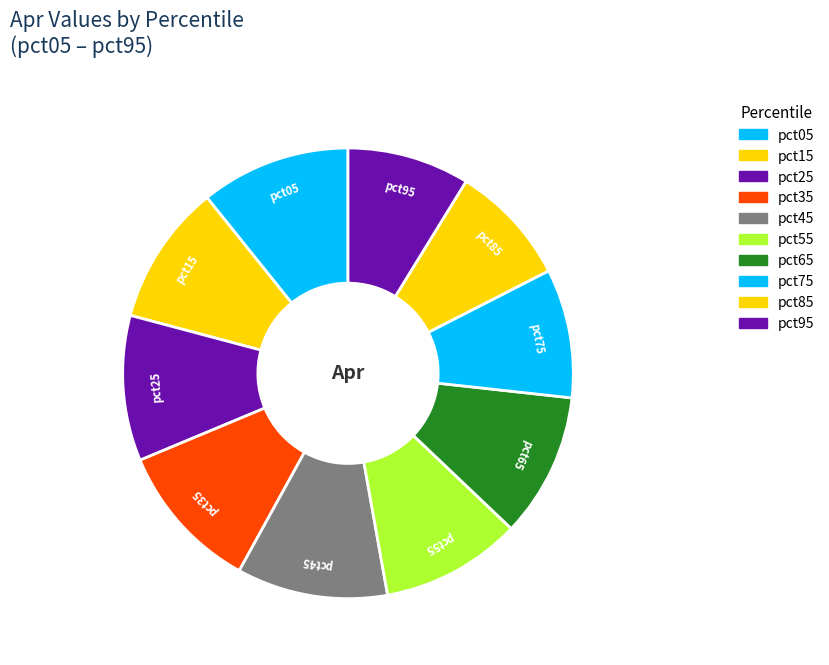

Which category has the smallest portion of the pie?

pct85